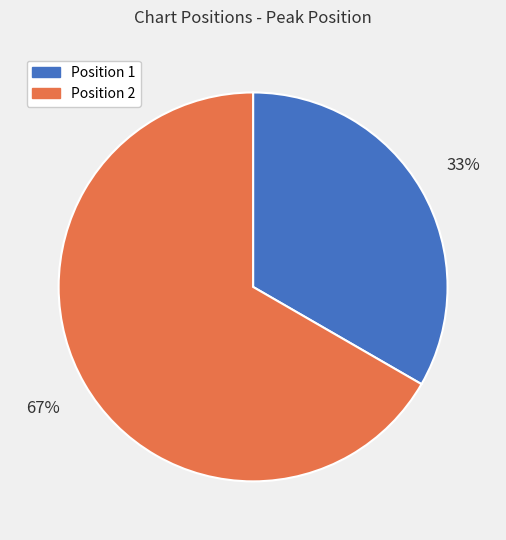

How many segments does this pie chart have?

2